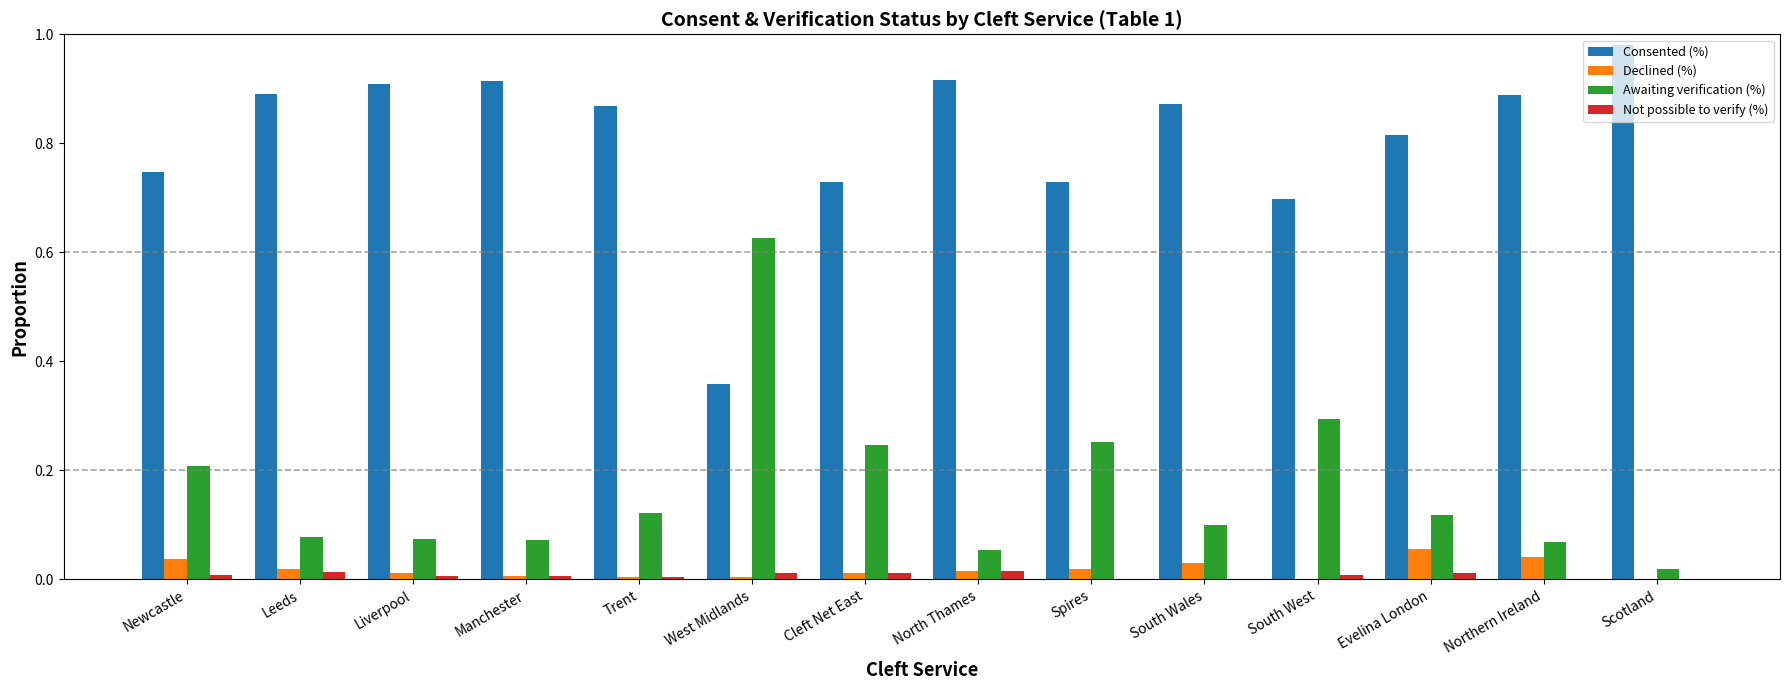

What is the sum of all Awaiting verification (%) values?

2.3